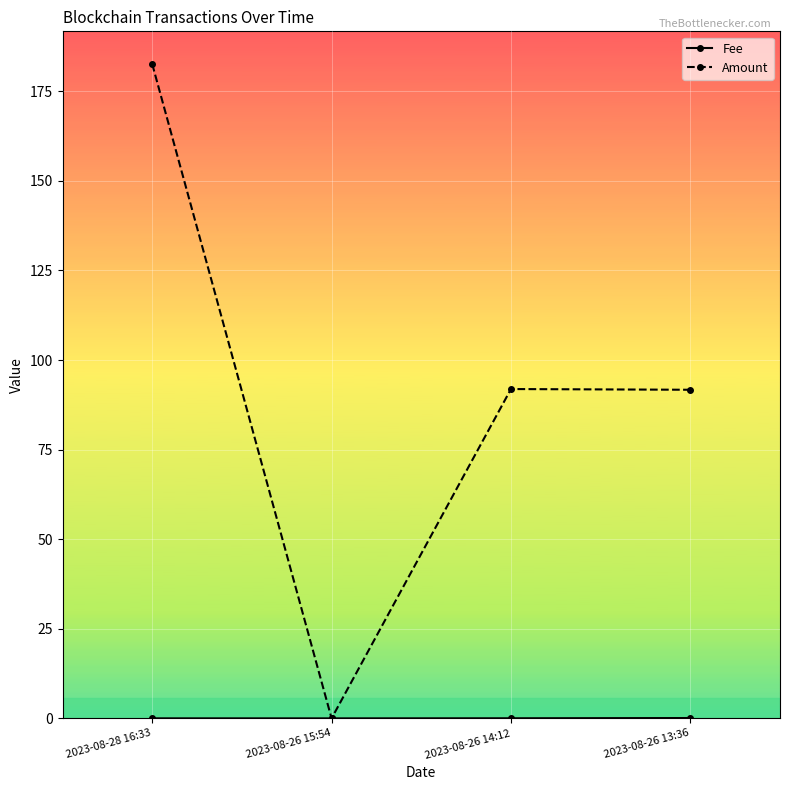

How many lines are shown in the chart?

2